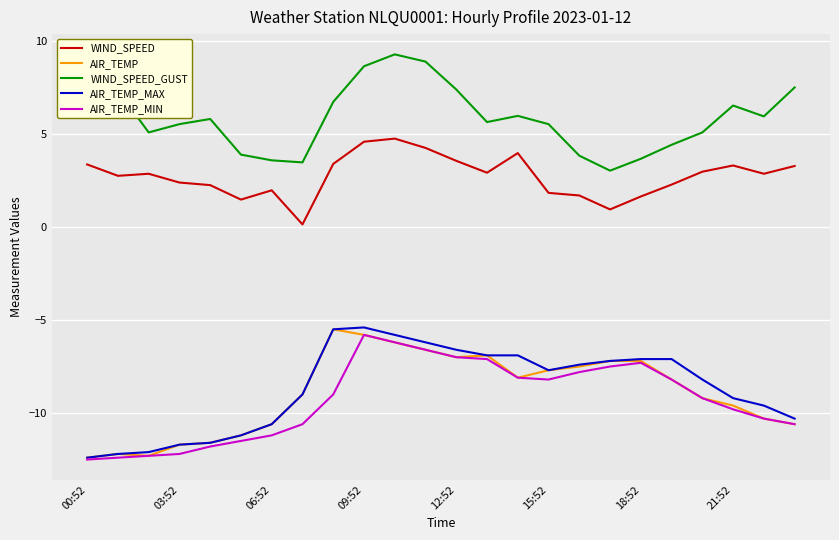

True or false: WIND_SPEED_GUST and AIR_TEMP intersect in this chart.

False